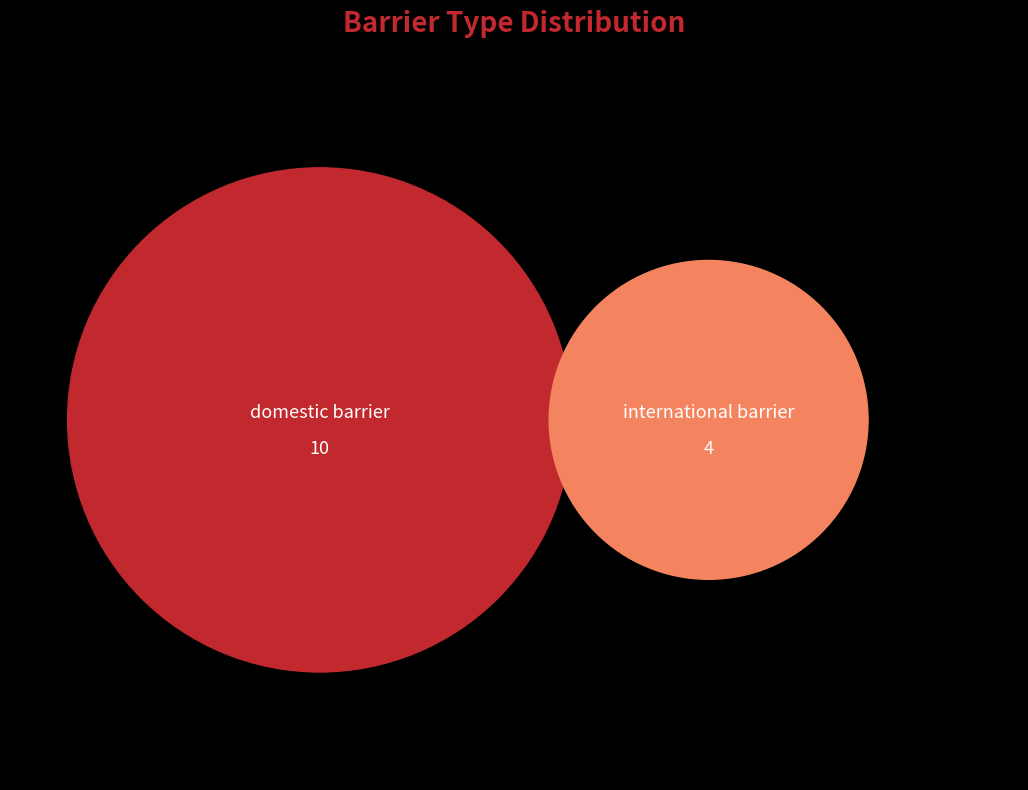

To the nearest percent, what is the combined percentage of domestic barrier and international barrier?

100%